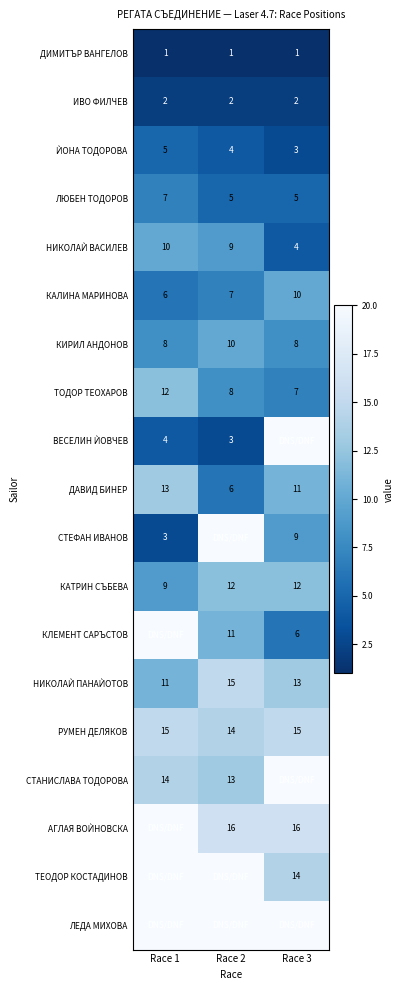

Is the value of СТЕФАН ИВАНОВ at Race 3 greater than the value of ТЕОДОР КОСТАДИНОВ at Race 2?

No